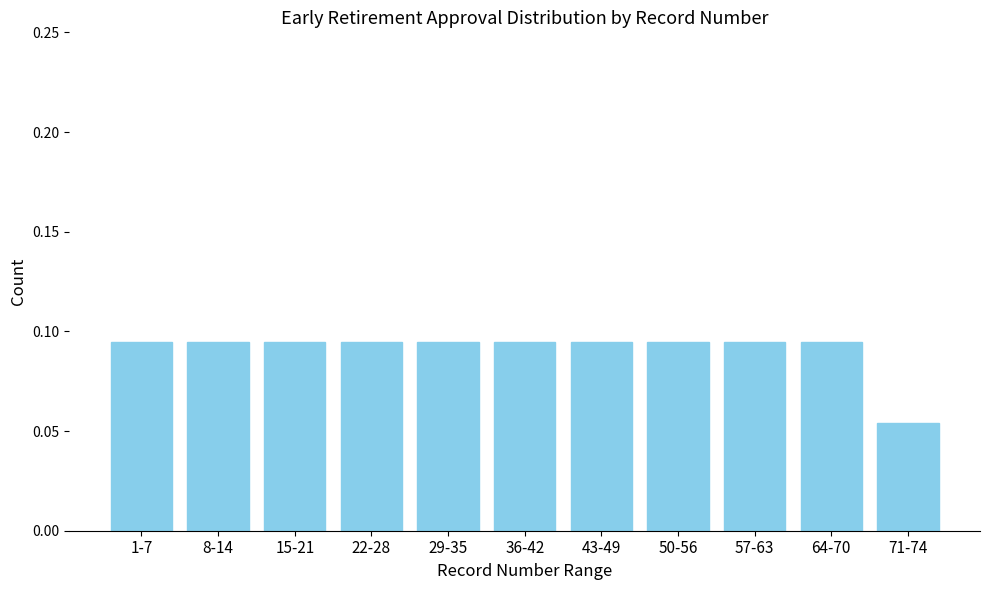

Count the values in the range 0 to 1.

11